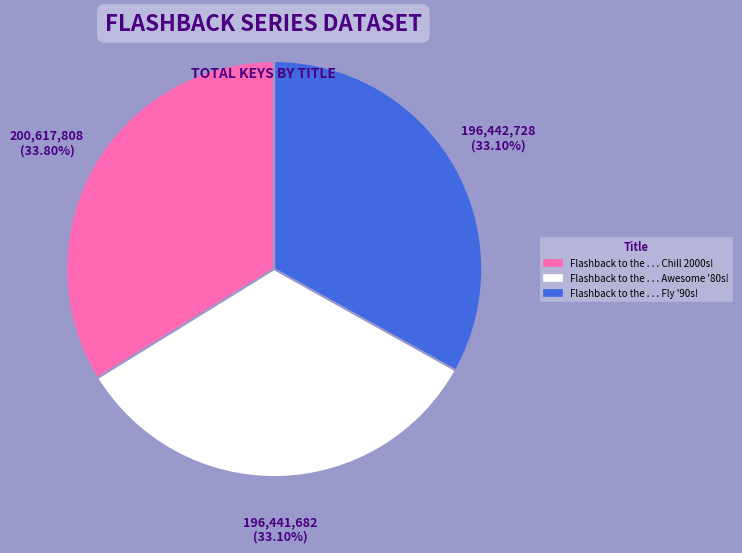

To the nearest percent, what is the difference between the Flashback to the . . . Chill 2000s! and Flashback to the . . . Fly '90s! slice percentages?

1%